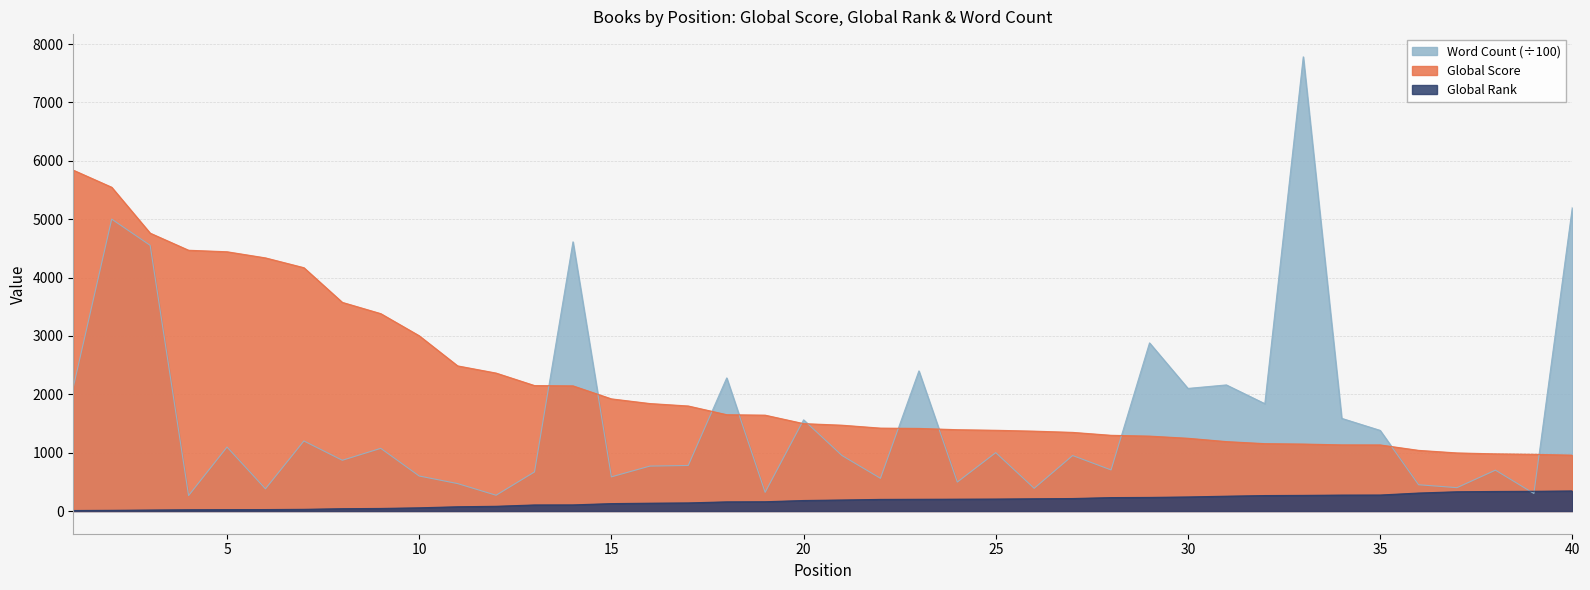

Which category has the lowest value in the Global Score series?

40